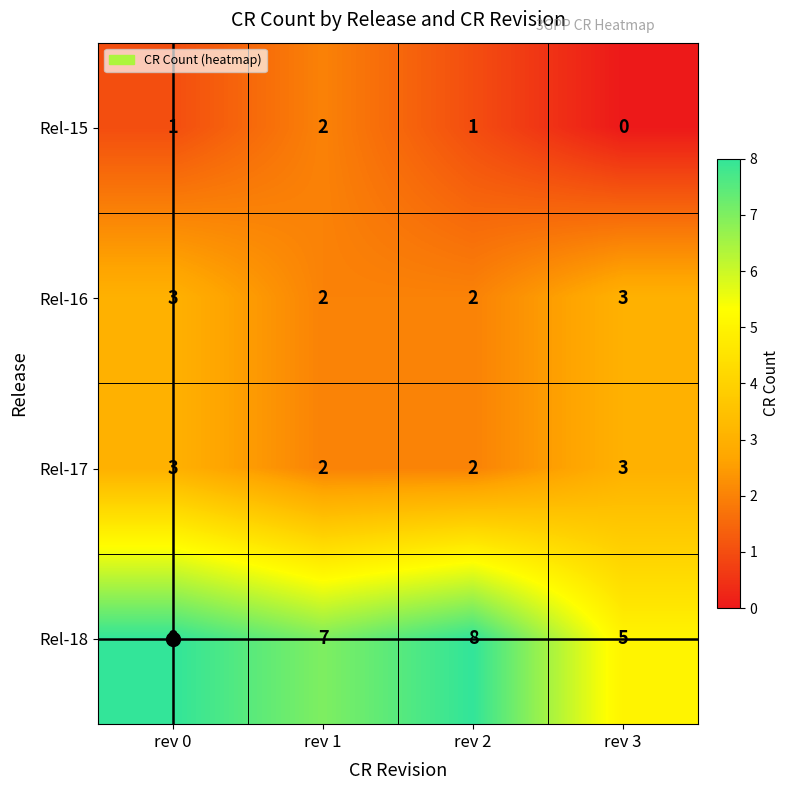

Which label corresponds to the smallest value in the chart?

rev 3